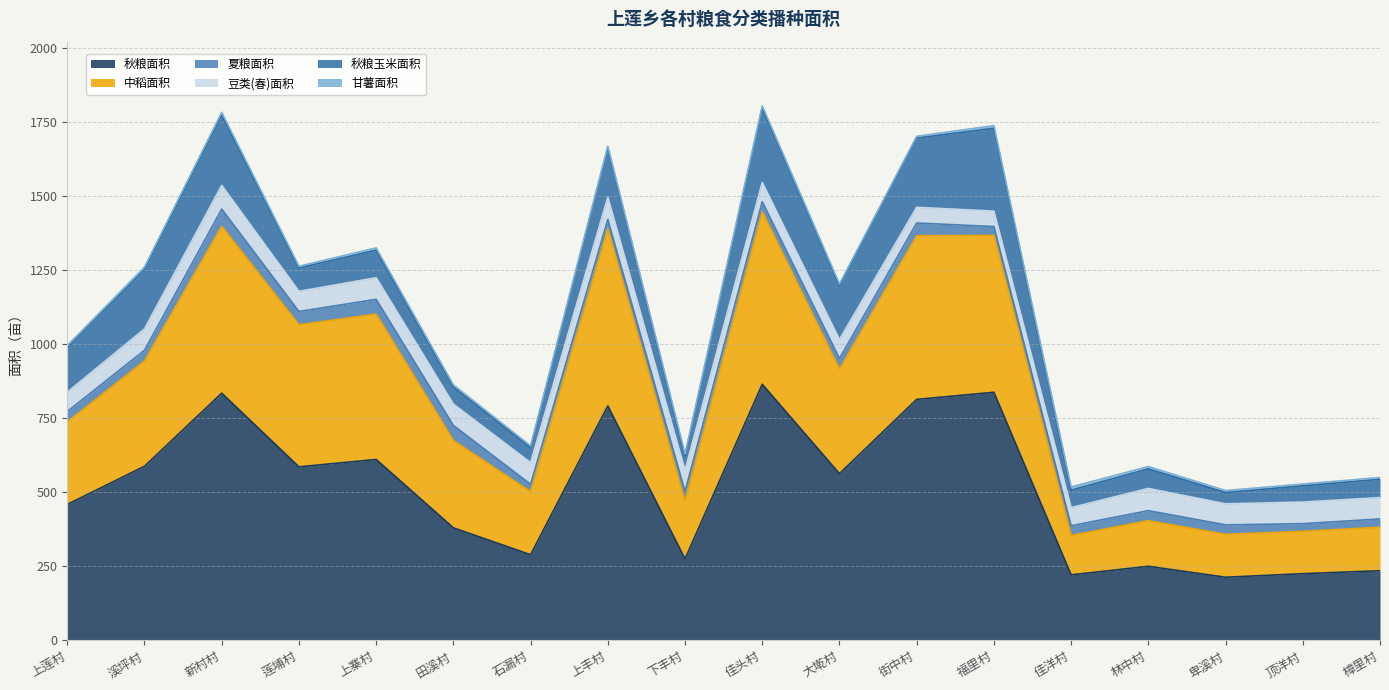

Rank the series by their maximum value, from highest to lowest.

秋粮面积, 中稻面积, 秋粮玉米面积, 豆类(春)面积, 夏粮面积, 甘薯面积